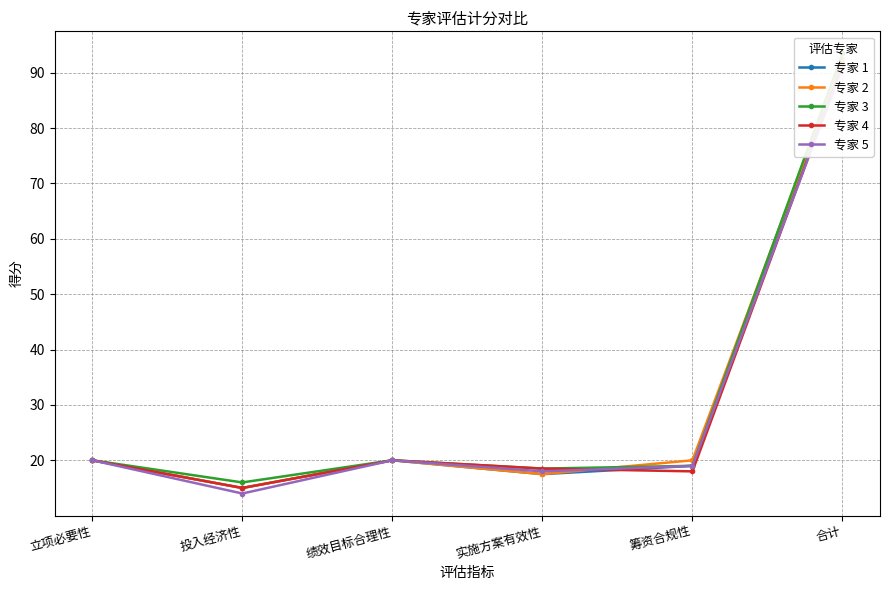

Where do 专家 4 and 专家 5 first cross each other?

实施方案有效性 and 筹资合规性